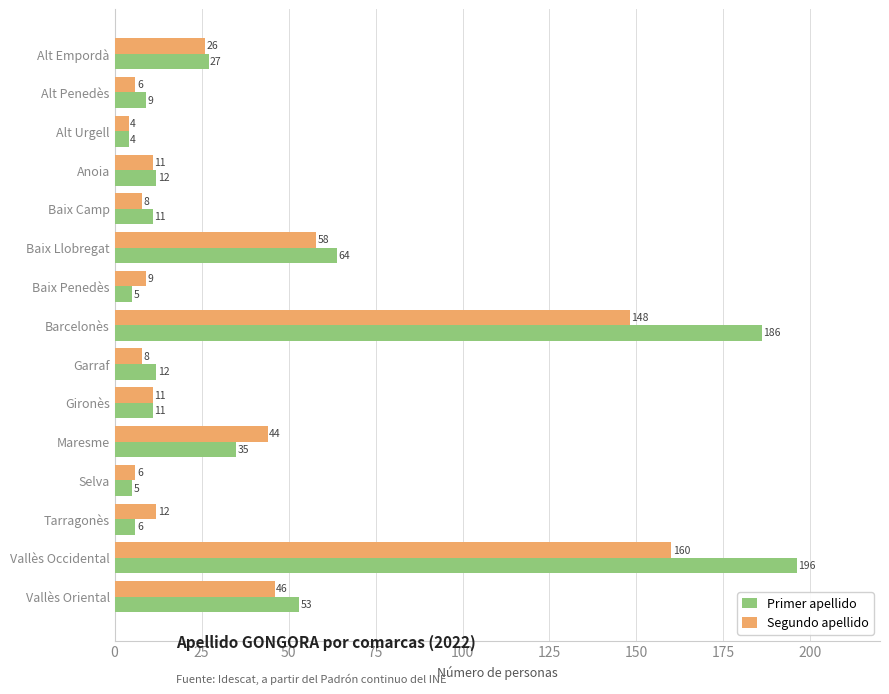

Which series has the widest spread of values?

Primer apellido